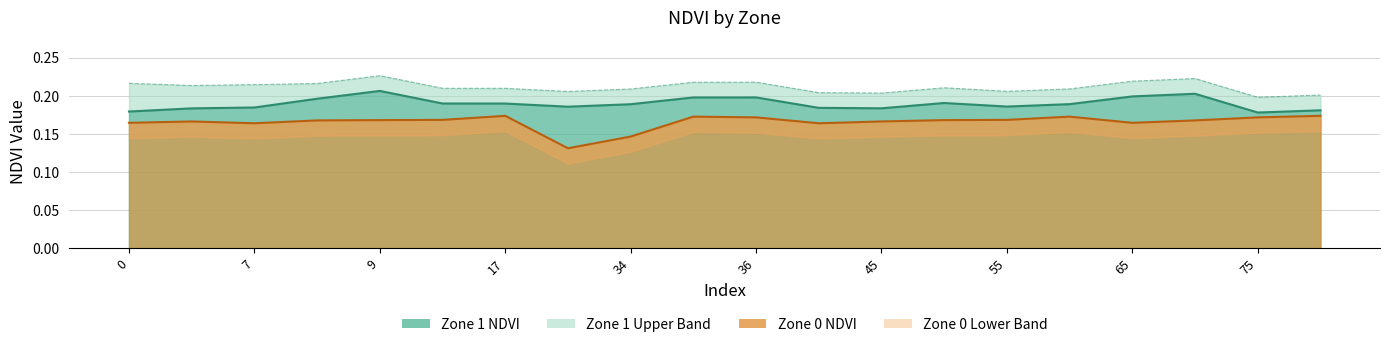

What is the spread (max minus min) of values at 65?

0.1